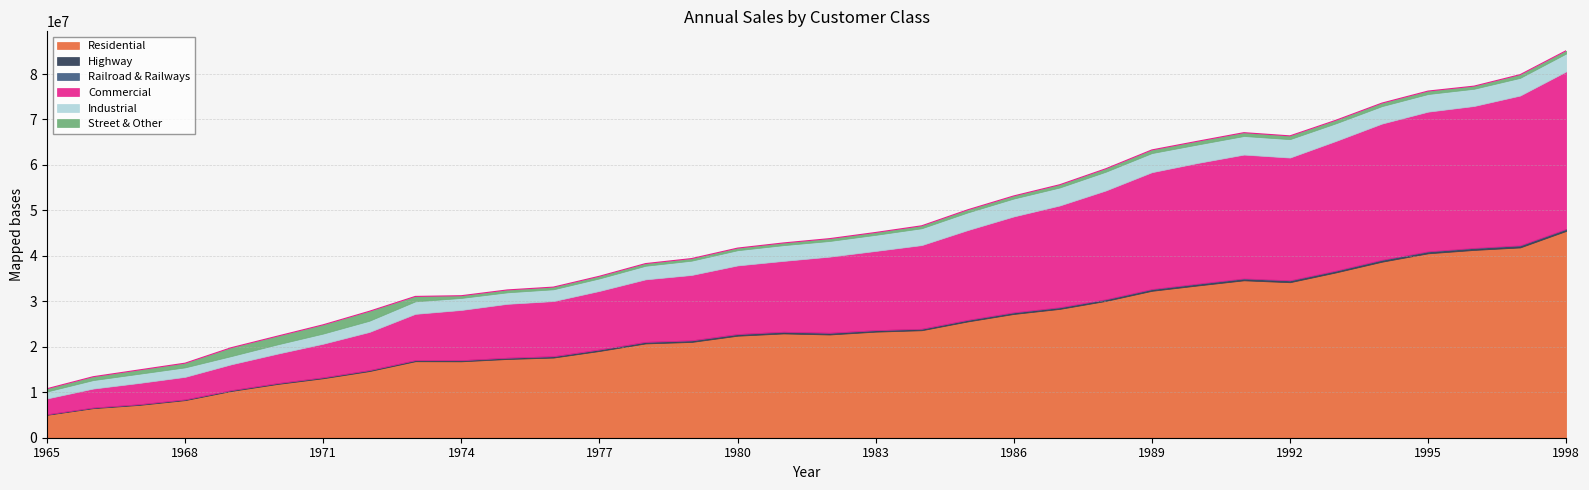

Where do Street & Other and Industrial first cross each other?

1968 and 1969